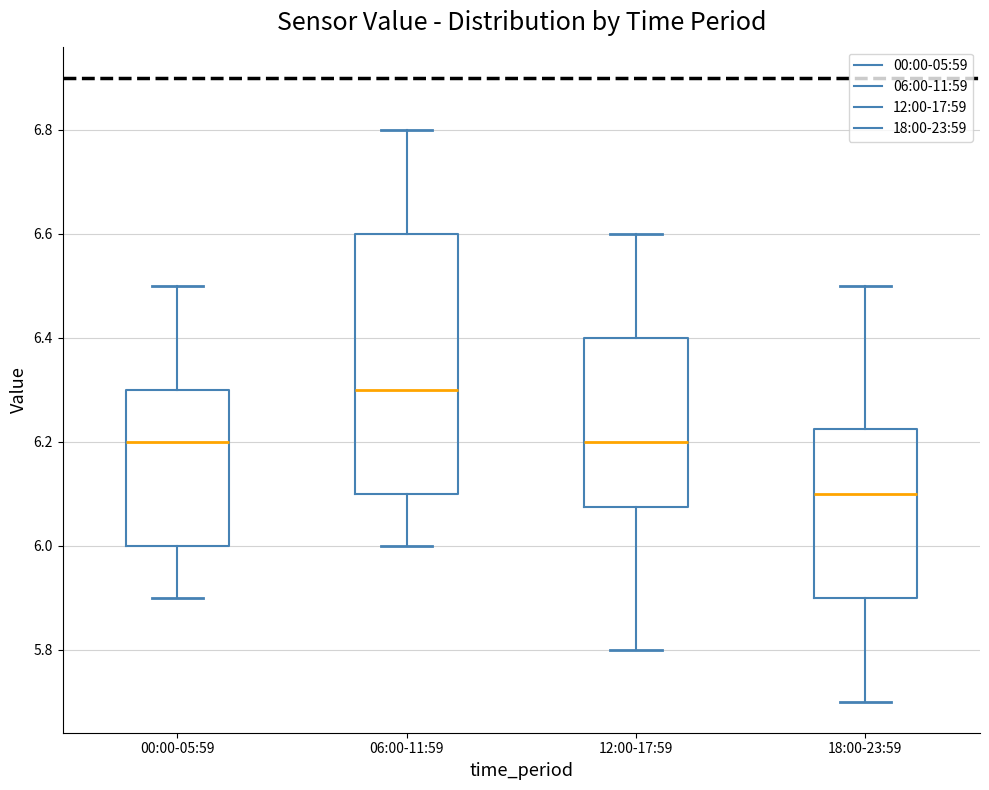

Which box is the tallest, from its lower edge to its upper edge?

06:00-11:59